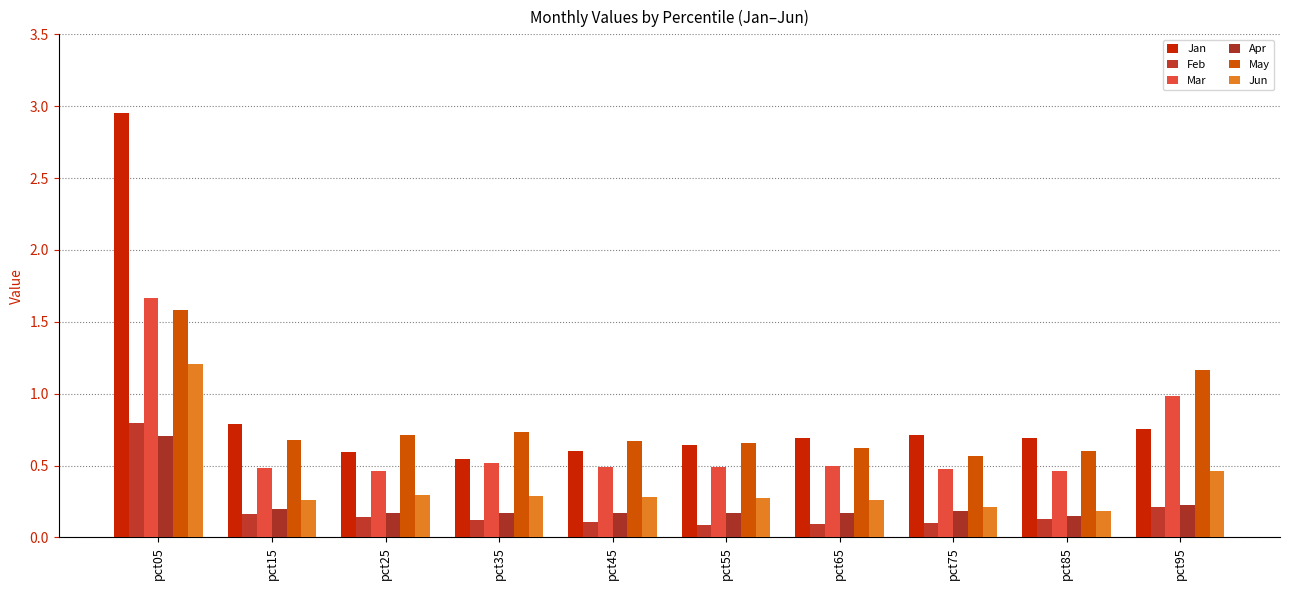

What value does the Jan series have at pct25?

0.6